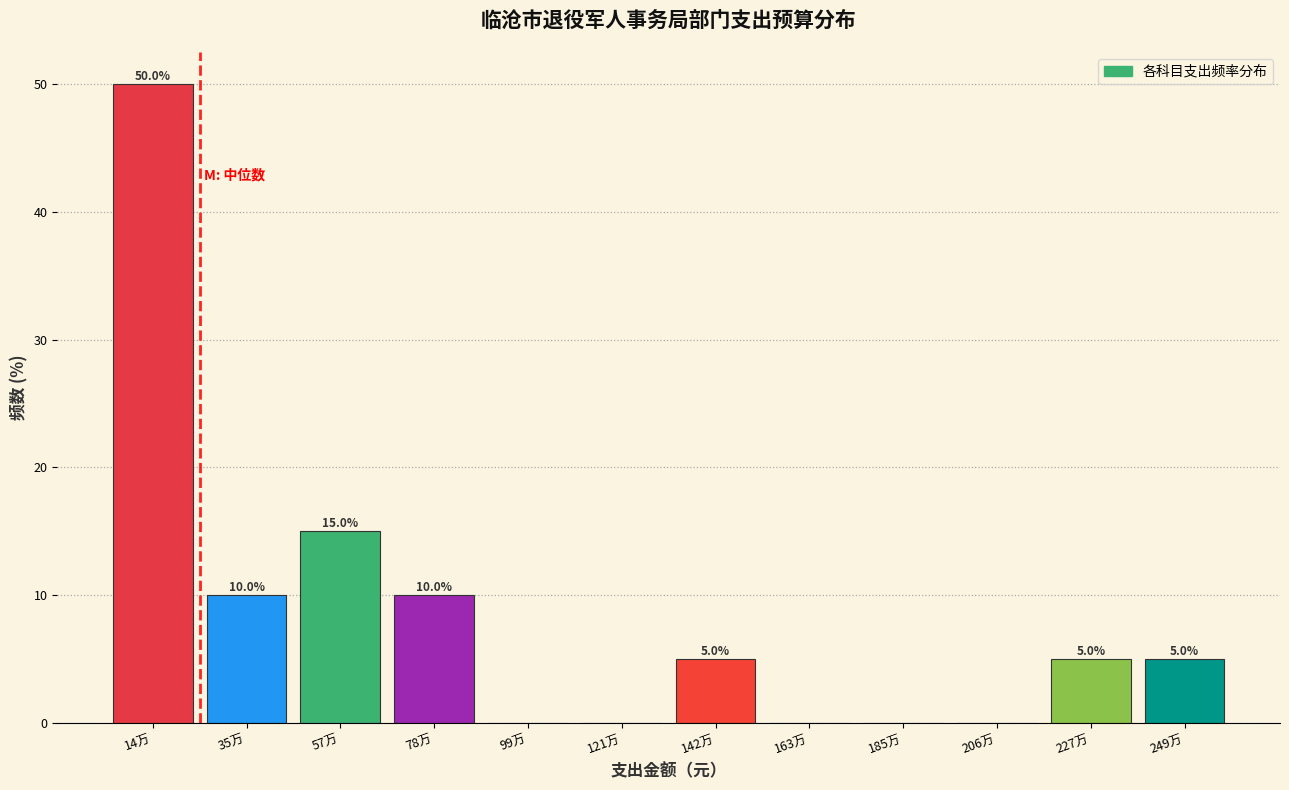

Reading left to right, extract all data points from this chart.

14万=50	35万=10	57万=15	78万=10	99万=0	121万=0	142万=5	163万=0	185万=0	206万=0	227万=5	249万=5